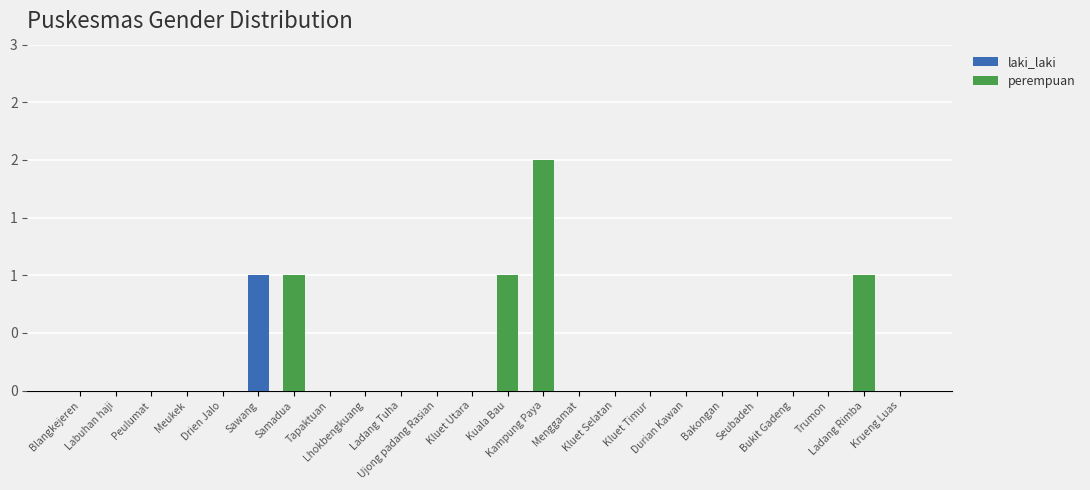

Does the chart contain stacked bars?

Yes